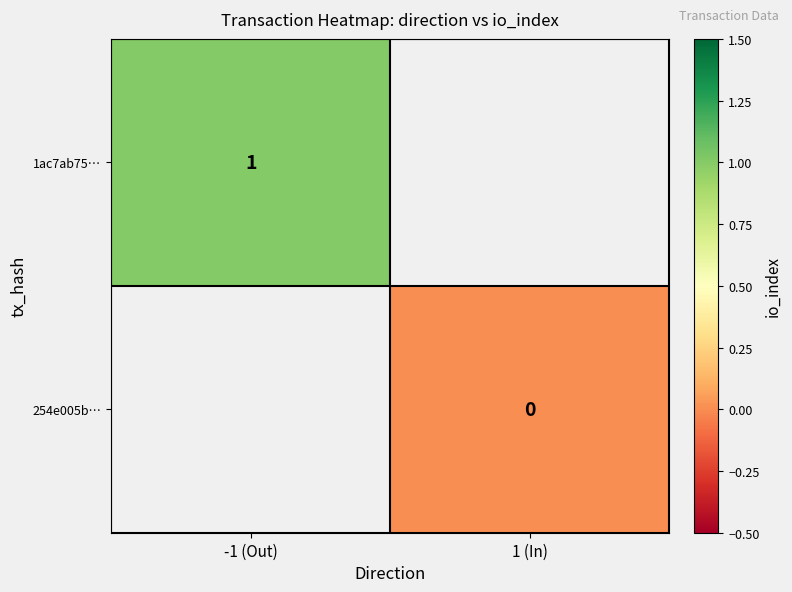

The value of 1ac7ab75… at -1 (Out) is 2. True or false?

False